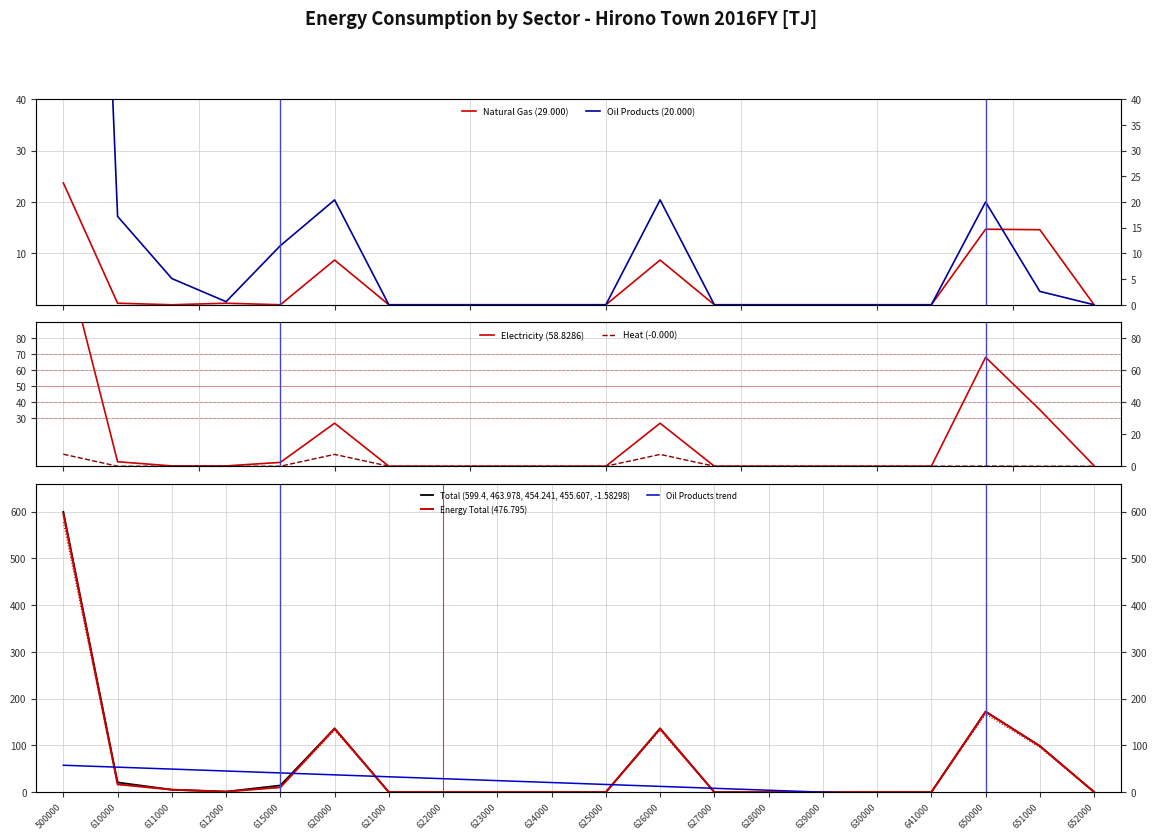

Count the number of data series in this chart.

6